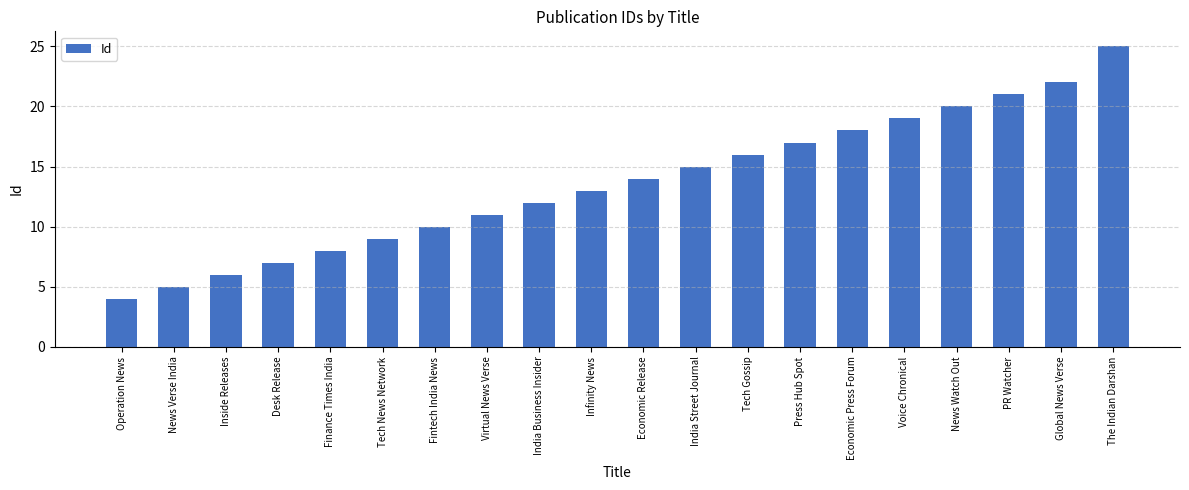

List the labels in order of value, smallest first.

Operation News, News Verse India, Inside Releases, Desk Release, Finance Times India, Tech News Network, Fintech India News, Virtual News Verse, India Business Insider, Infinity News, Economic Release, India Street Journal, Tech Gossip, Press Hub Spot, Economic Press Forum, Voice Chronical, News Watch Out, PR Watcher, Global News Verse, The Indian Darshan